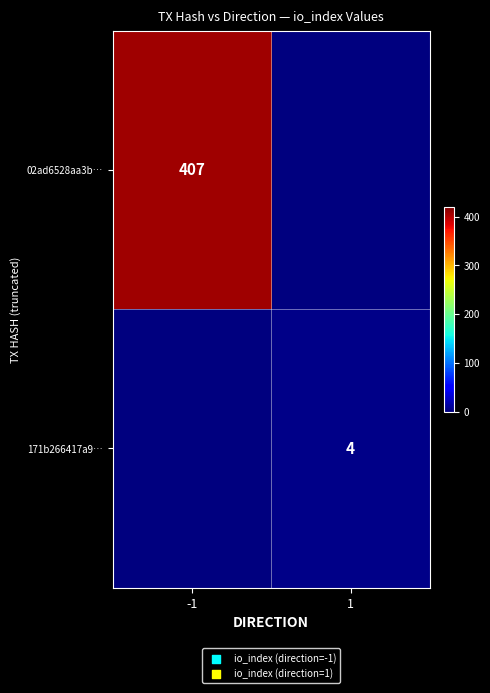

True or false: 171b266417a9… has a value of 4 at 1.

True